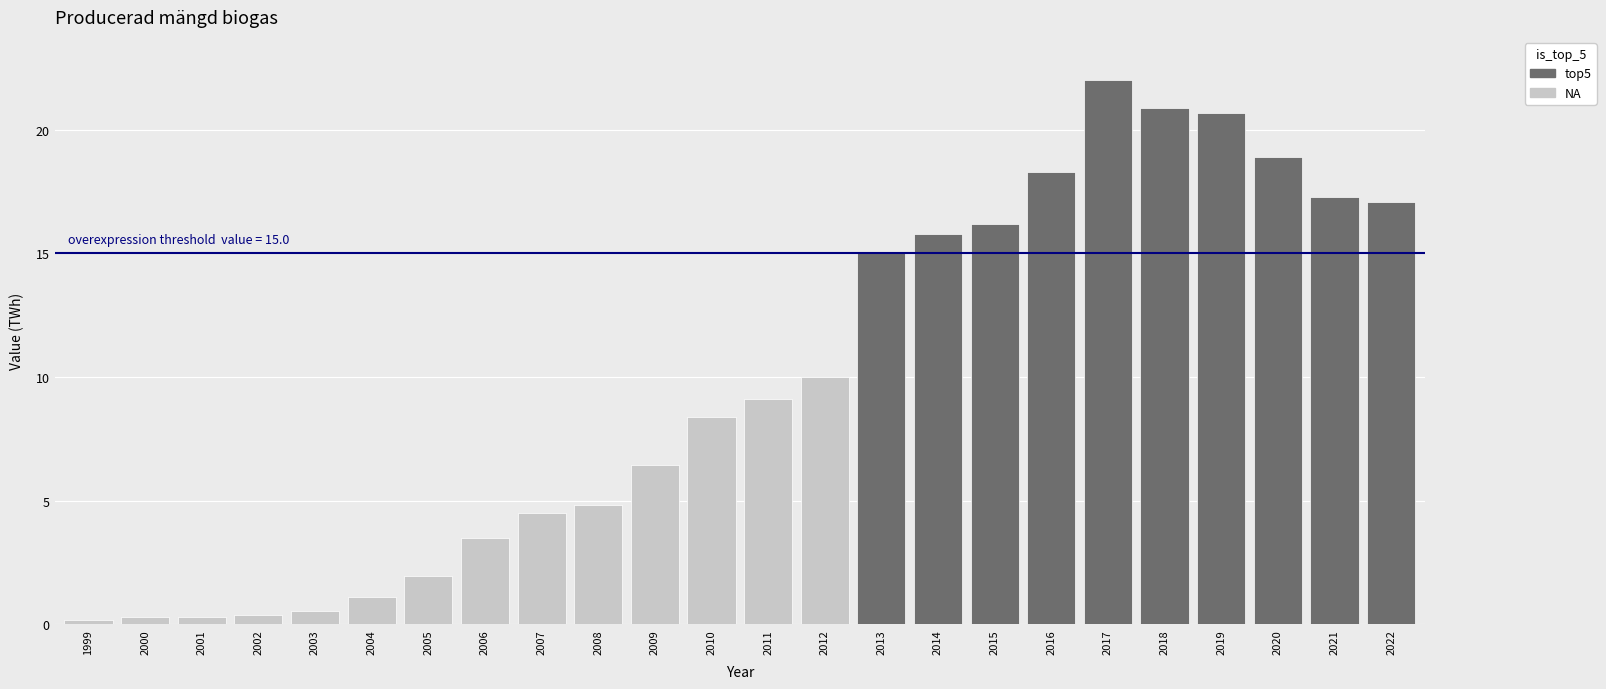

The value at 2015 is 16.2. True or false?

True